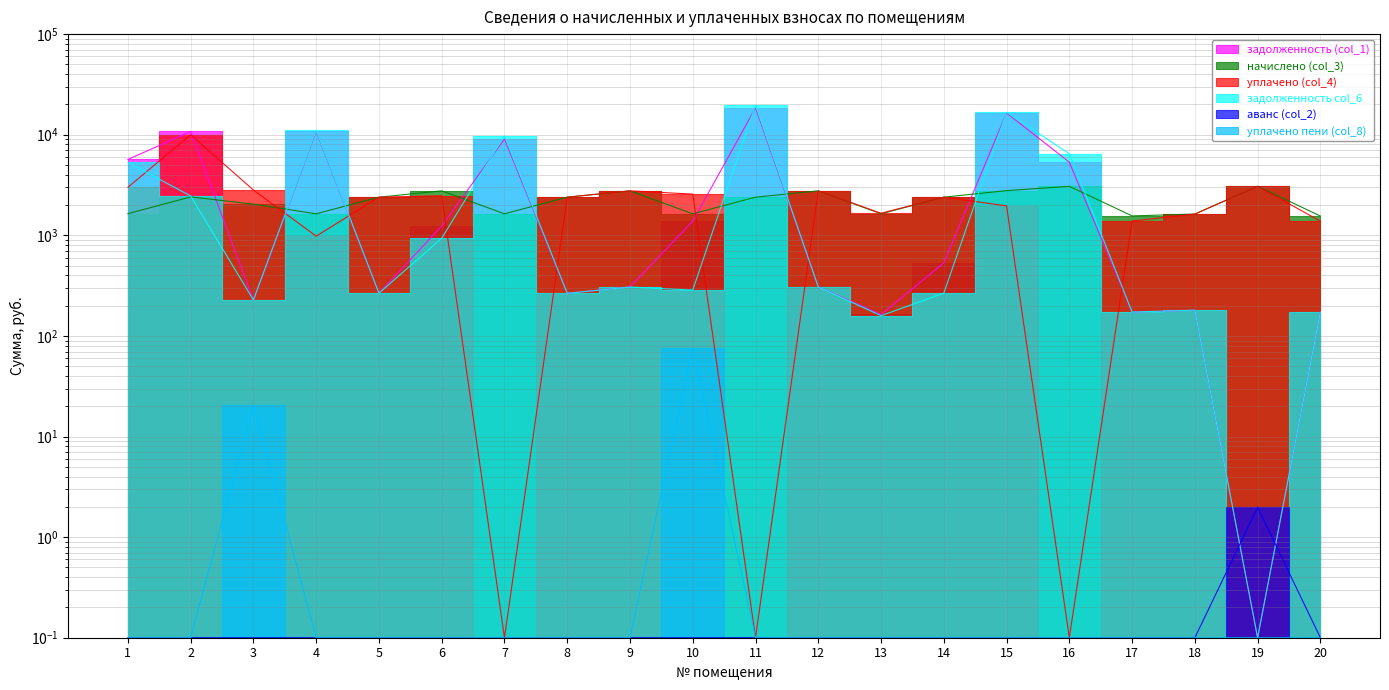

Reading left to right, list all the values displayed in this chart.

задолженность (col_1): 5671.9	10772.6	226.1	10824.1	265.7	1238.0	9064.5	265.2	307.2	1381.5	18496.7	307.0	163.6	531.5	16455.2	5332.5	172.5	180.1	0.1	172.4
начислено (col_3): 1640.9	2408.8	2041.6	1636.1	2394.5	2766.6	1636.1	2394.5	2766.6	1636.1	2394.5	2766.6	1636.1	2394.5	2780.9	3067.1	1559.8	1626.6	3071.9	1555.0
уплачено (col_4): 3000.0	9991.2	2819.8	981.4	2394.2	2469.6	0.1	2395.1	2767.6	2568.7	0.1	2766.6	1658.1	2394.1	1960.8	0.1	1386.3	1626.5	3067.7	1382.4
задолженность col_6: 5296.0	2461.1	227.8	11020.5	265.9	933.0	9785.3	265.4	305.9	285.6	19641.5	306.7	158.9	266.0	16699.0	6466.5	172.8	180.1	0.1	172.1
аванс (col_2): 0.1	0.1	0.1	0.1	0.1	0.1	0.1	0.1	0.1	0.1	0.1	0.1	0.1	0.1	0.1	0.1	0.1	0.1	2.0	0.1
уплачено пени (col_8): 0.1	0.1	20.4	0.1	0.1	0.1	0.1	0.1	0.1	76.4	0.1	0.1	0.1	0.1	0.1	0.1	0.1	0.1	0.1	0.1